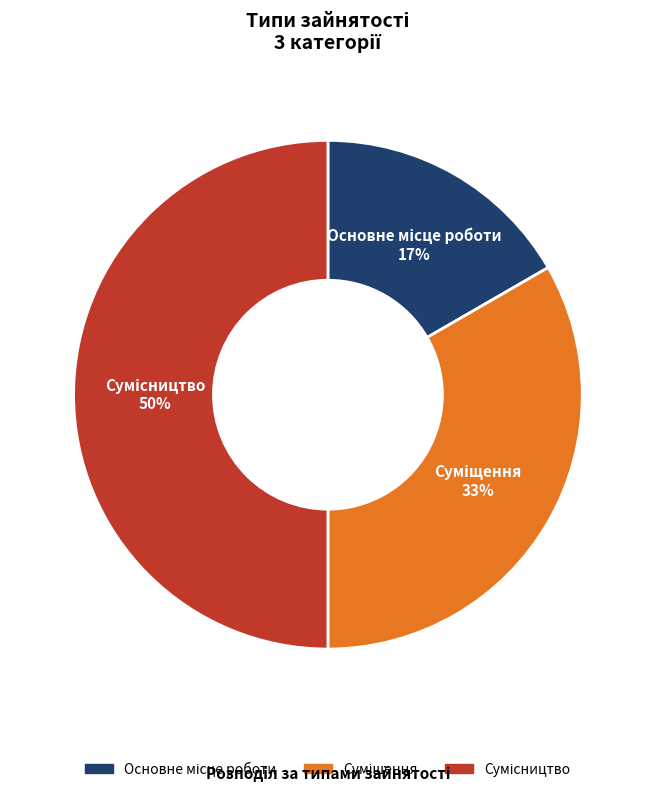

To the nearest percent, what is the average slice percentage?

33%